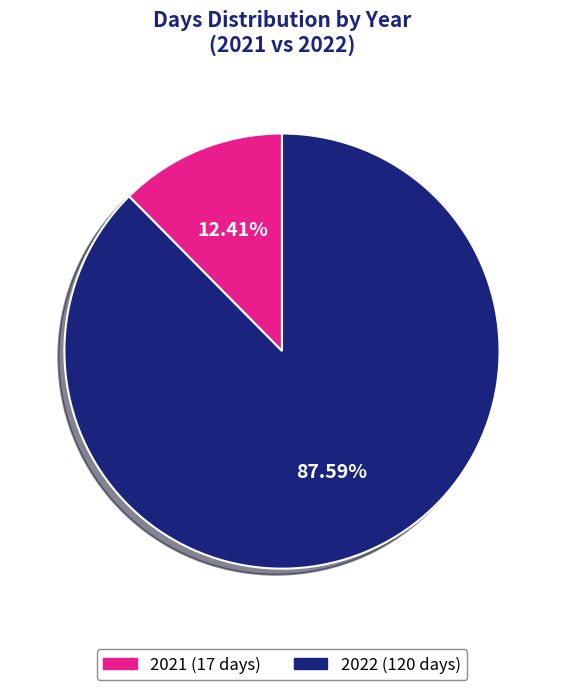

Which slice is the largest?

2022